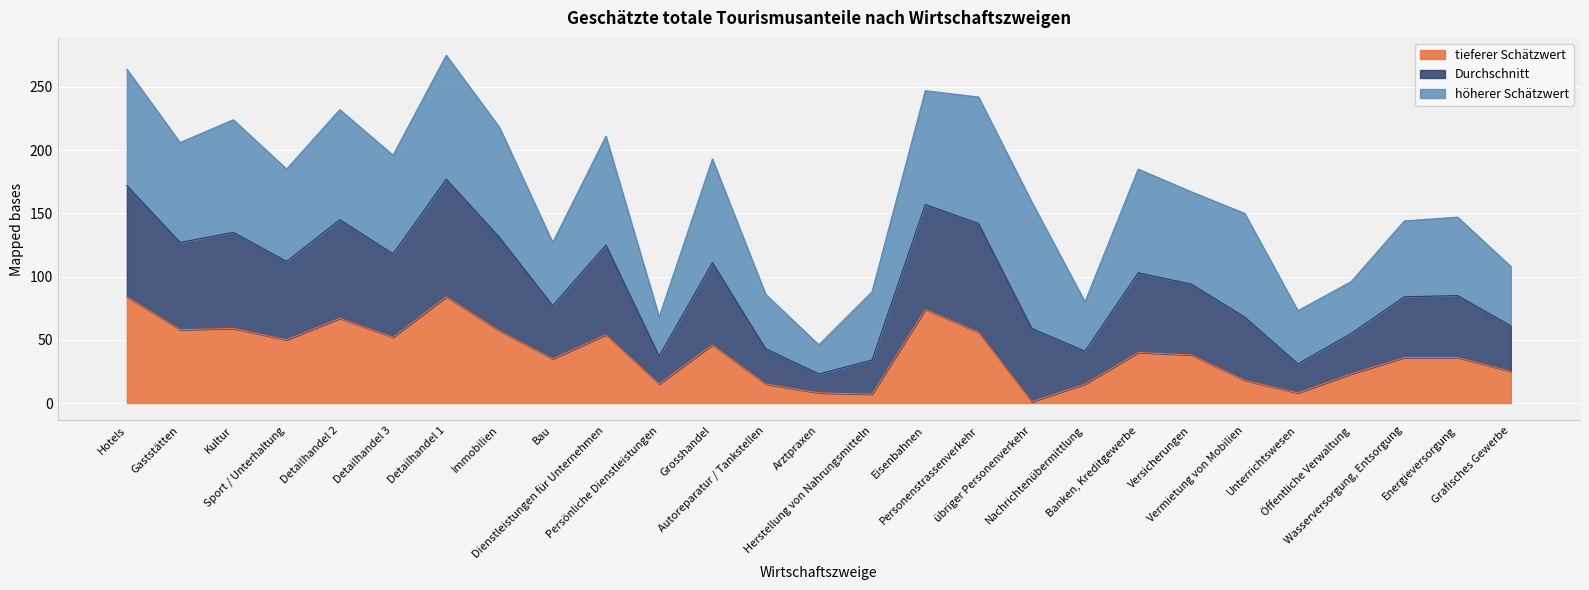

How many data points does each series have?

27